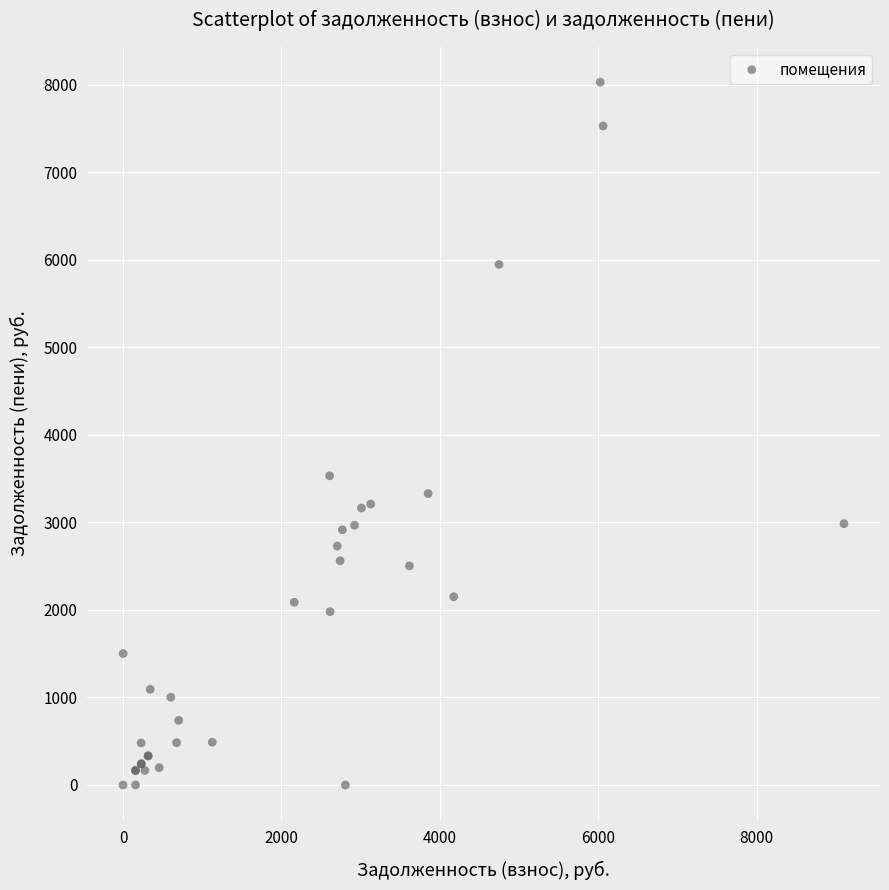

What Y value in the scatter plot is closest to 4014?

3532.0